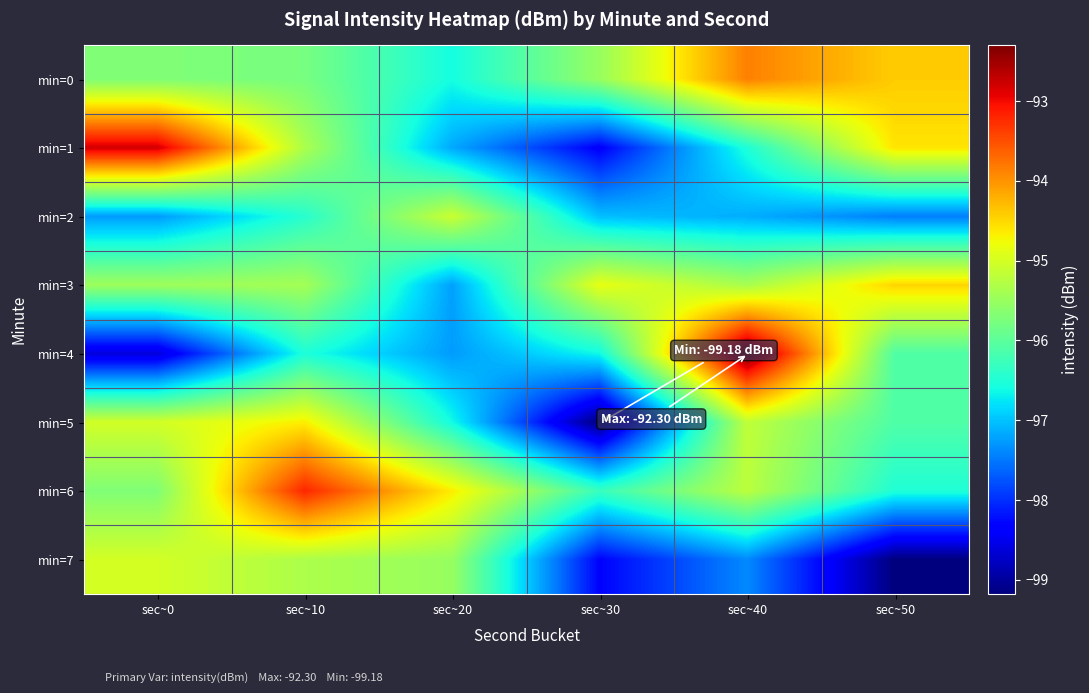

Which series has the widest spread of values?

min=4